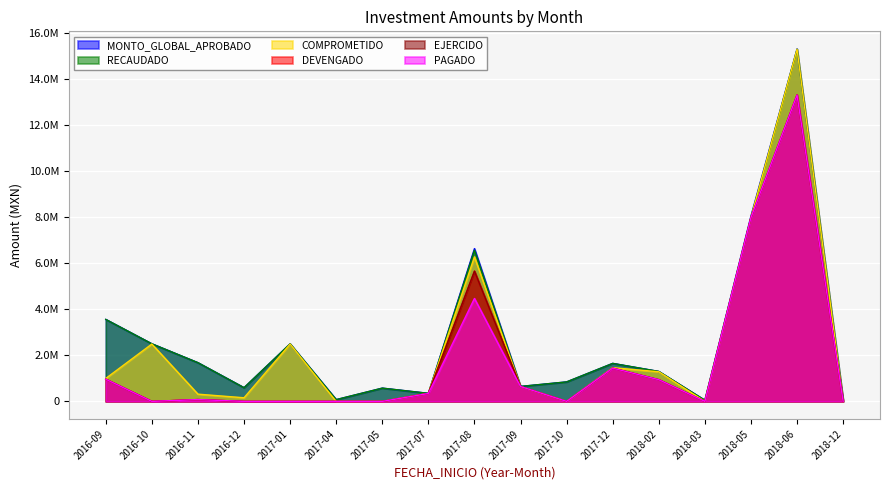

At which label is COMPROMETIDO closest to 7644461?

2018-05